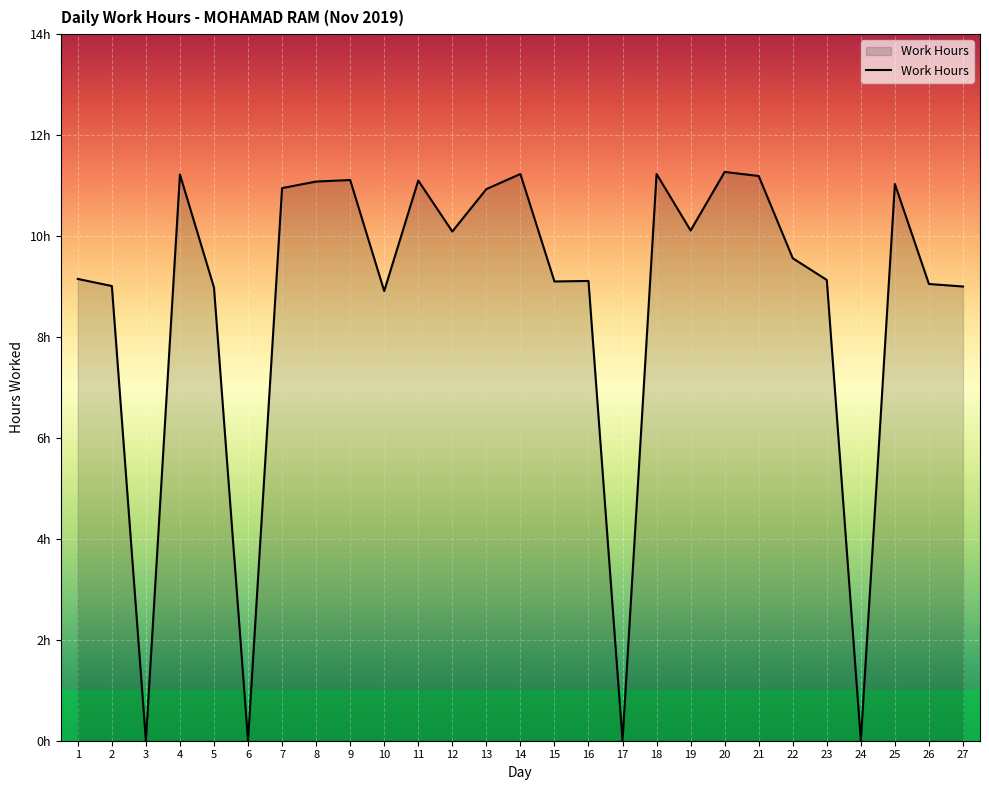

What is the maximum value shown in the chart?

11.3